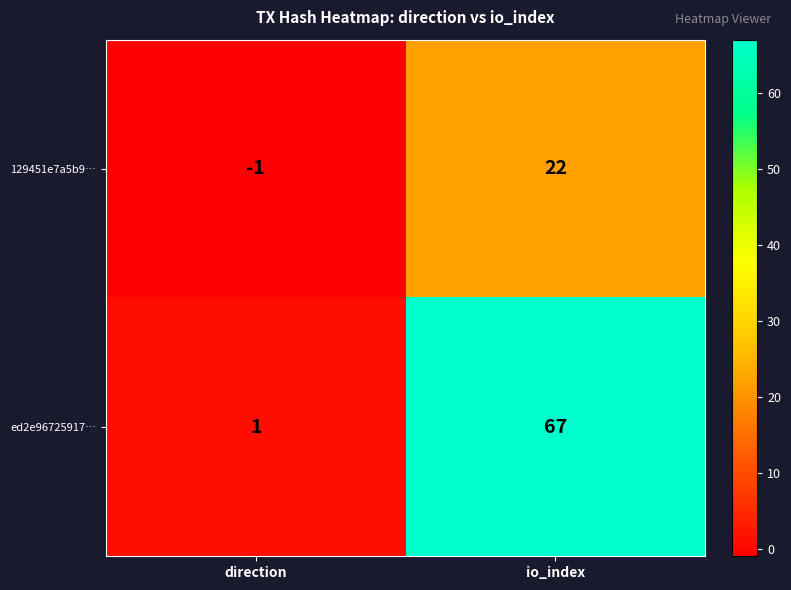

Between direction and io_index, which series saw the biggest shift?

ed2e96725917…